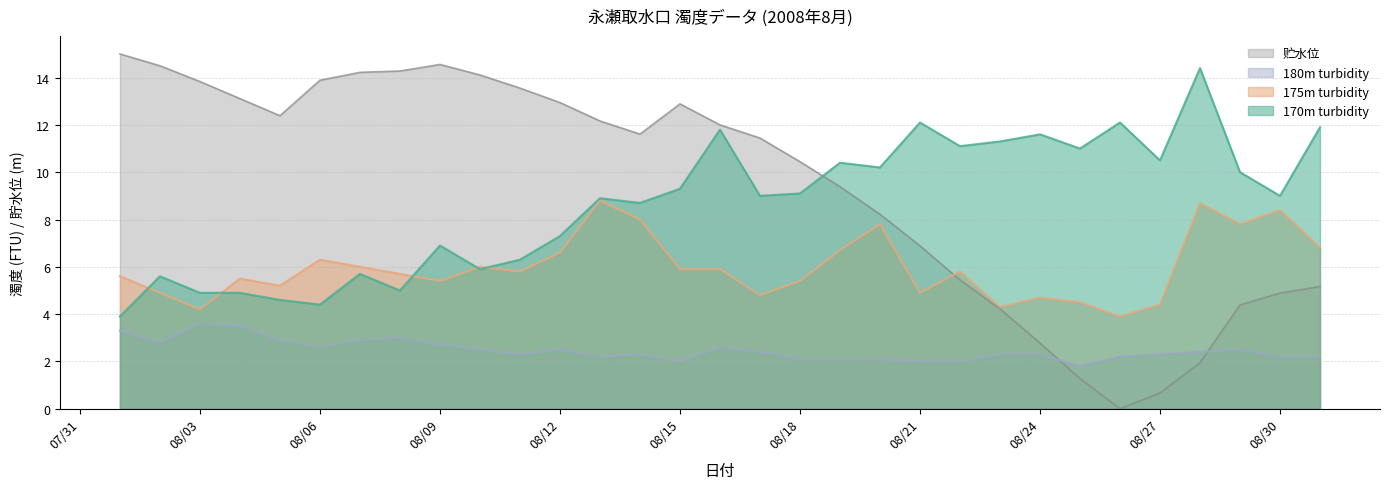

Reading right to left, transcribe all the data shown in this chart.

170m turbidity: 11.9	9.0	10.0	14.4	10.5	12.1	11.0	11.6	11.3	11.1	12.1	10.2	10.4	9.1	9.0	11.8	9.3	8.7	8.9	7.3	6.3	5.9	6.9	5.0	5.7	4.4	4.6	4.9	4.9	5.6	3.9
175m turbidity: 6.8	8.4	7.8	8.7	4.4	3.9	4.5	4.7	4.3	5.8	4.9	7.8	6.7	5.4	4.8	5.9	5.9	8.0	8.8	6.6	5.8	6.0	5.4	5.7	6.0	6.3	5.2	5.5	4.2	4.9	5.6
180m turbidity: 2.2	2.2	2.5	2.4	2.3	2.2	1.8	2.3	2.3	2.0	2.0	2.1	2.1	2.1	2.4	2.6	2.0	2.3	2.2	2.5	2.3	2.5	2.7	3.0	2.9	2.6	2.9	3.5	3.6	2.8	3.3
贮水位: 5.2	4.9	4.4	1.9	0.7	0.0	1.3	2.8	4.2	5.4	6.9	8.2	9.4	10.4	11.4	12.0	12.9	11.6	12.2	12.9	13.6	14.1	14.6	14.3	14.2	13.9	12.4	13.1	13.8	14.5	15.0